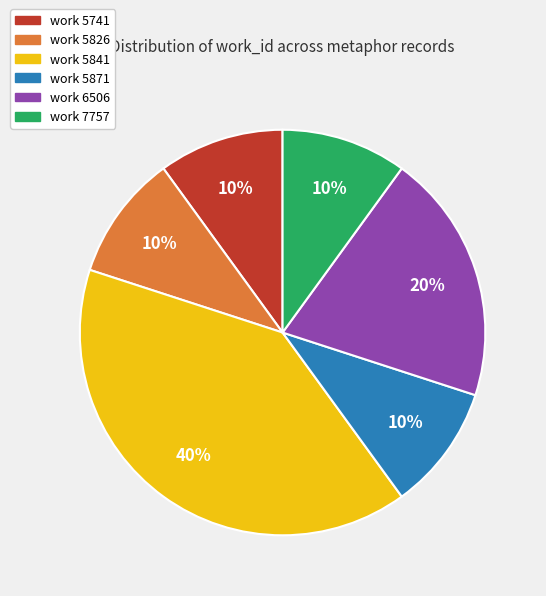

Does any single category account for the majority?

No